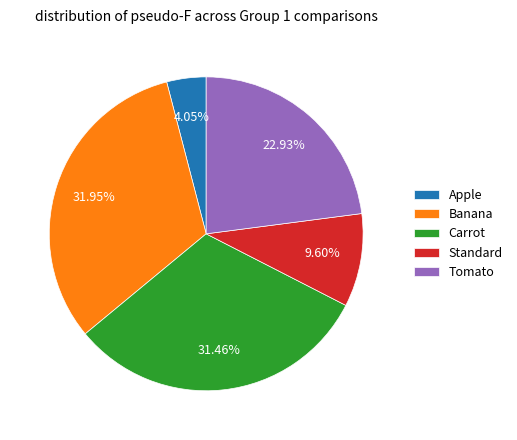

How many segments does this pie chart have?

5